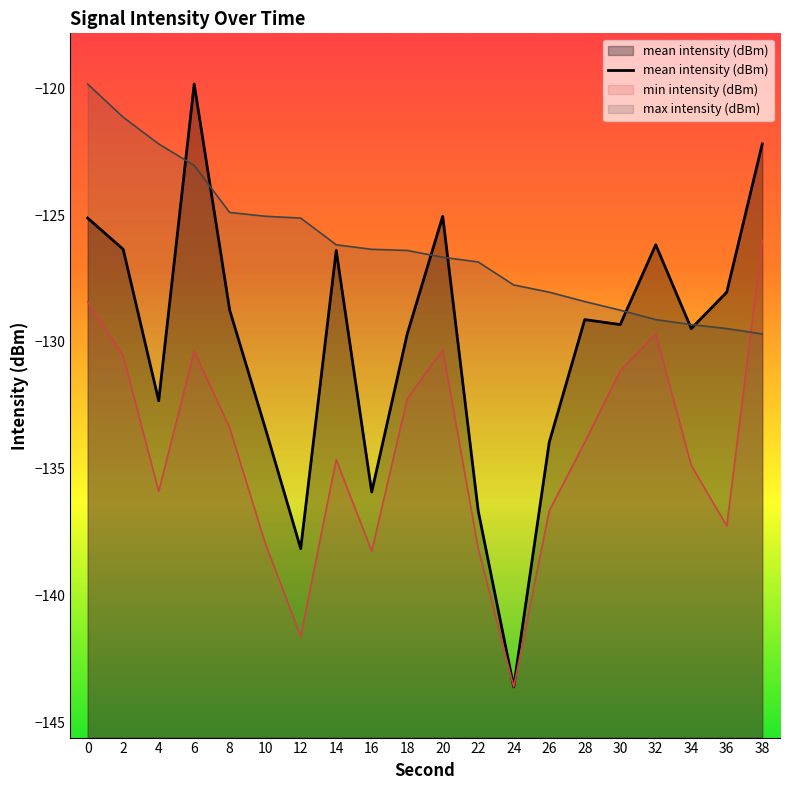

The value of mean intensity (dBm) at 20 is -125.0. True or false?

True